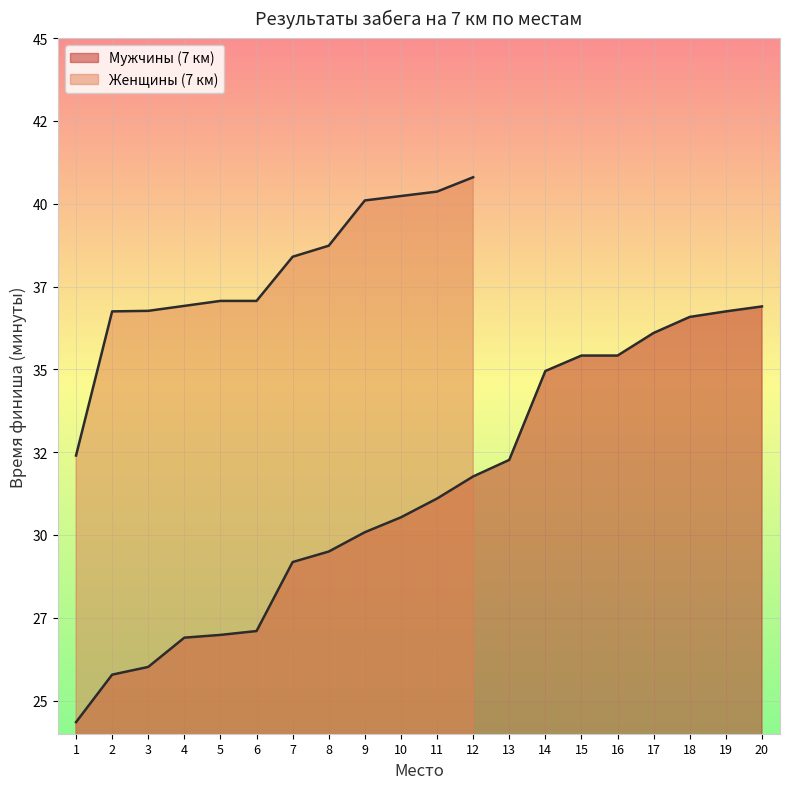

What value does the data have at 6?

27.1